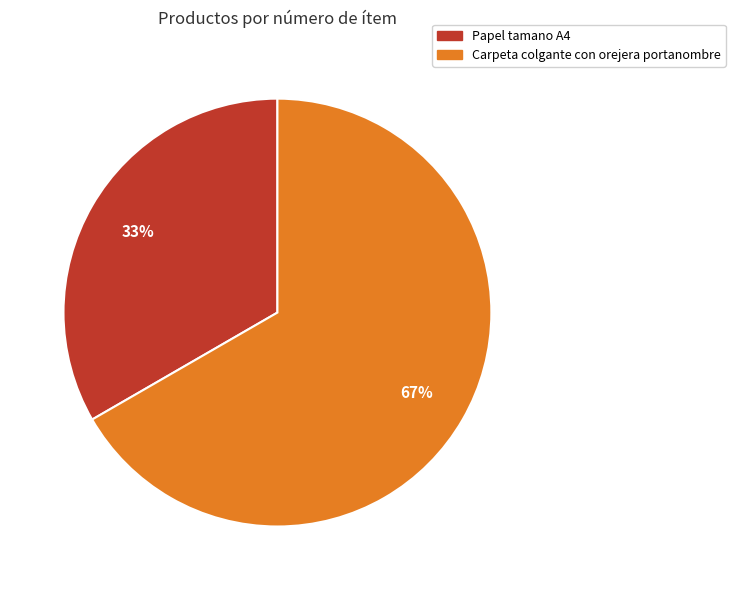

Does Carpeta colgante con orejera portanombre represent more than half of the total?

Yes